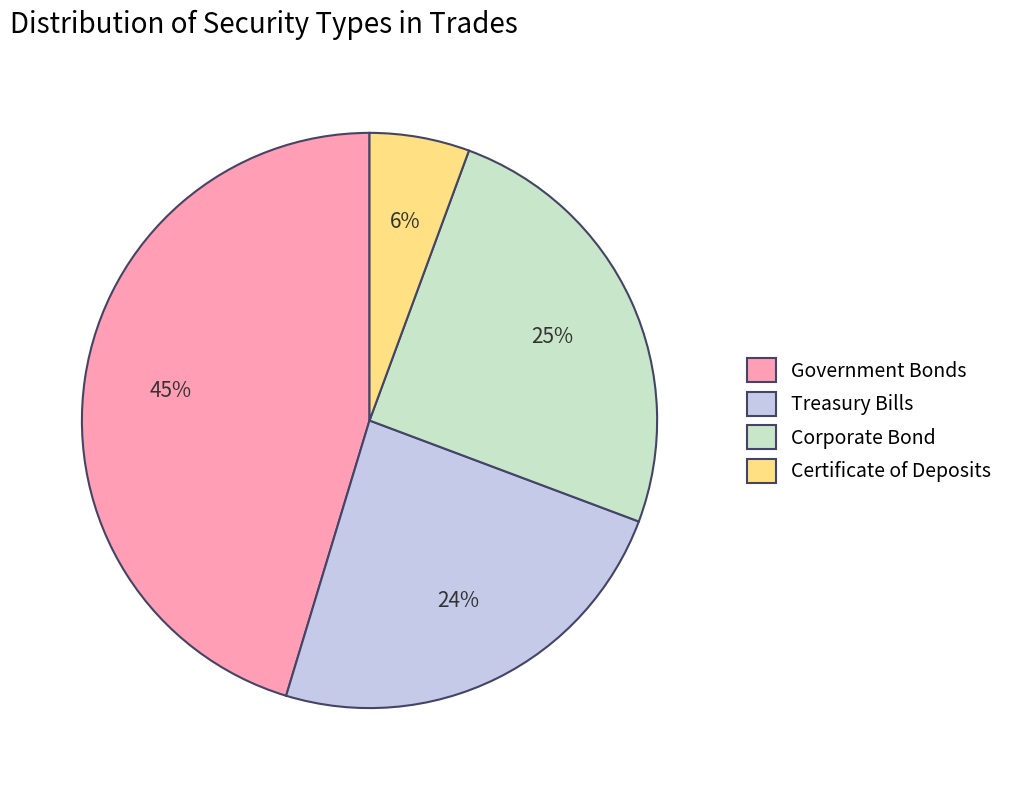

Rank the categories by value from lowest to highest.

Certificate of Deposits, Treasury Bills, Corporate Bond, Government Bonds